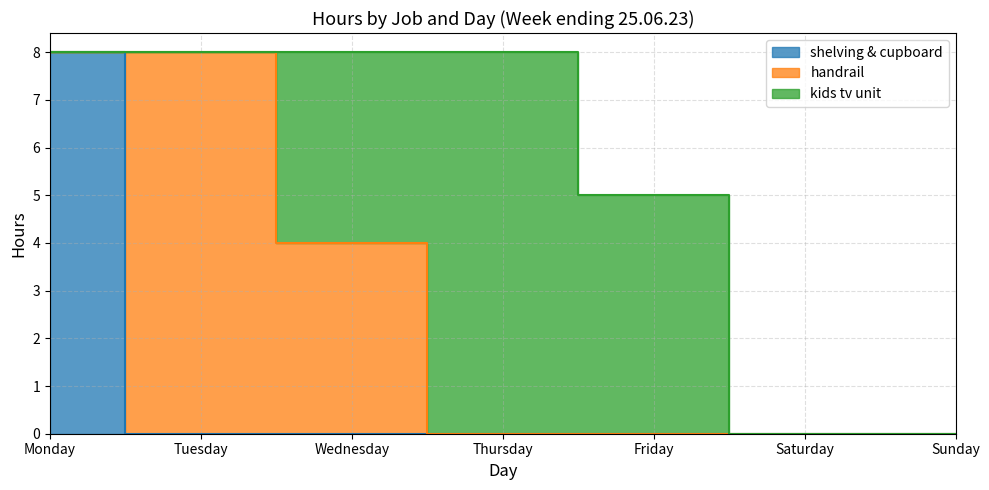

Reading right to left, what are all the values shown in this chart?

shelving & cupboard: Sunday=0	Saturday=0	Friday=0	Thursday=0	Wednesday=0	Tuesday=0	Monday=8
handrail: Sunday=0	Saturday=0	Friday=0	Thursday=0	Wednesday=4	Tuesday=8	Monday=0
kids tv unit: Sunday=0	Saturday=0	Friday=5	Thursday=8	Wednesday=4	Tuesday=0	Monday=0